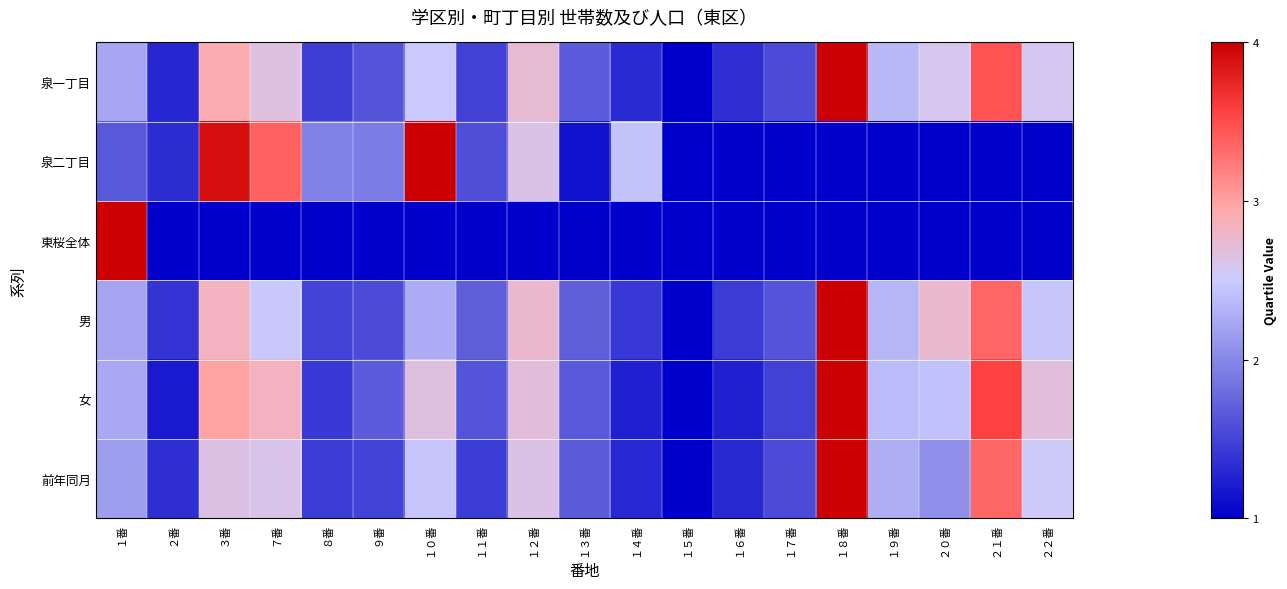

Between ７番 and １６番, which series saw the biggest shift?

泉二丁目